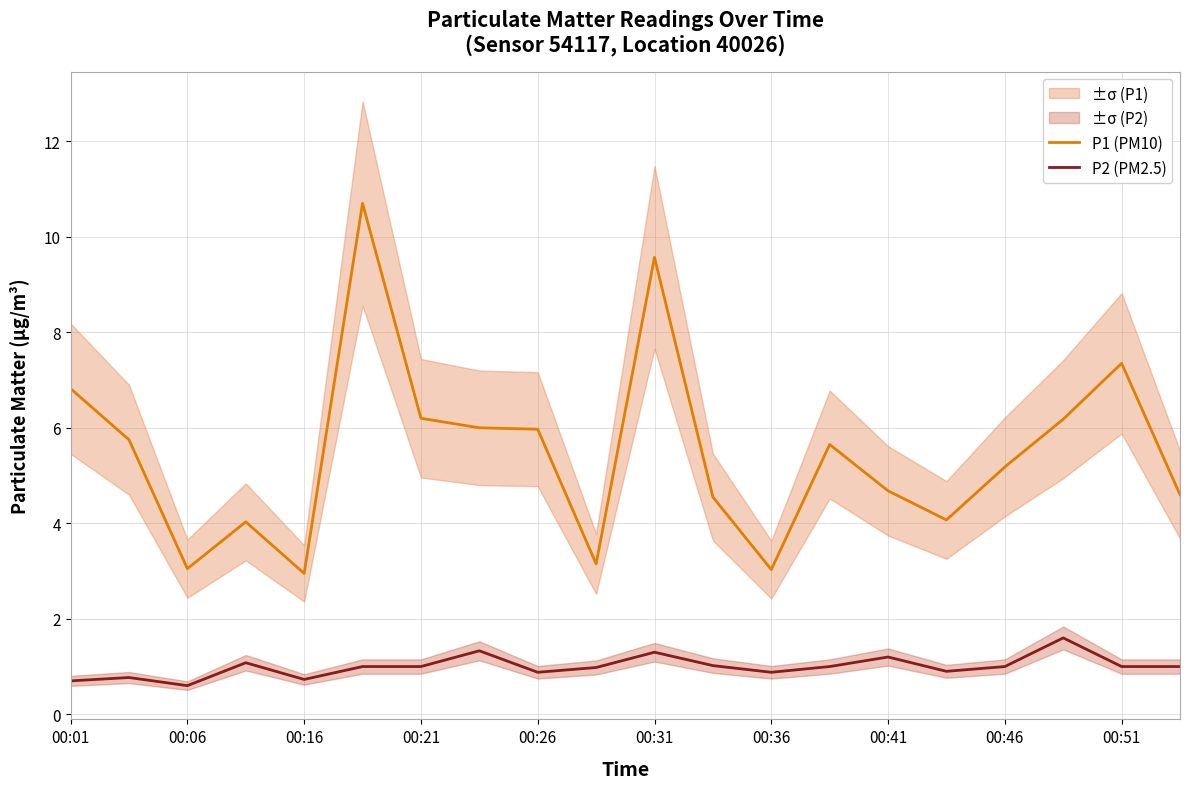

The P1 (PM10) series shows 4.7 at 00:41. True or false?

True